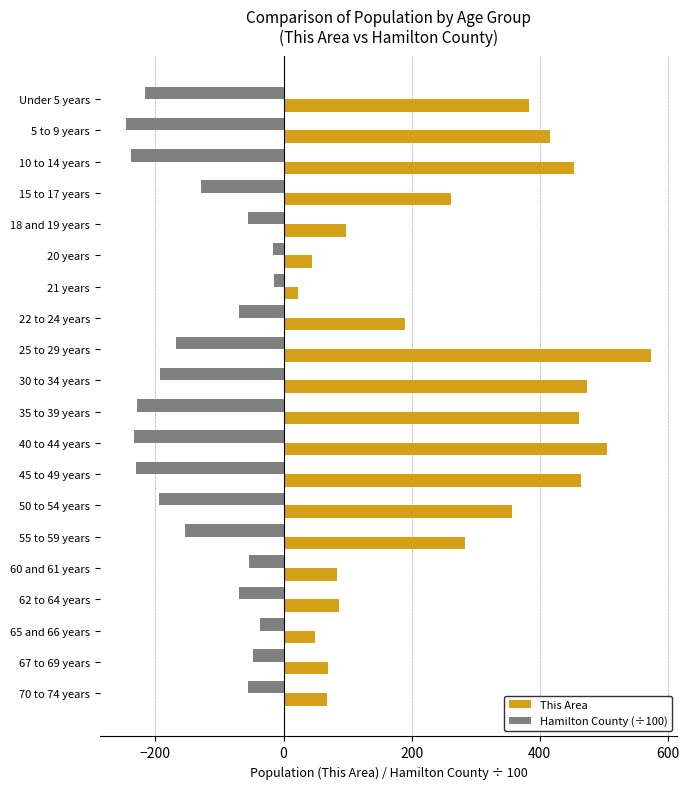

Where is This Area nearest to the value 298?

55 to 59 years